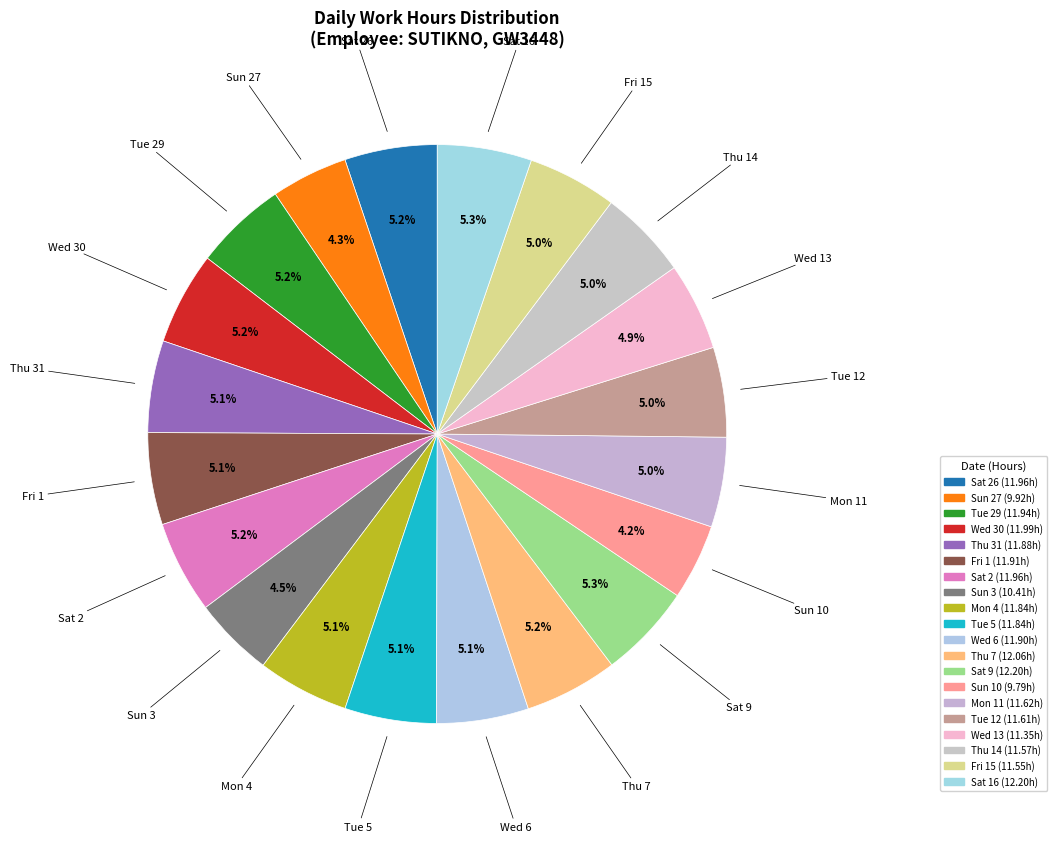

Which category has the smallest portion of the pie?

Sun 10